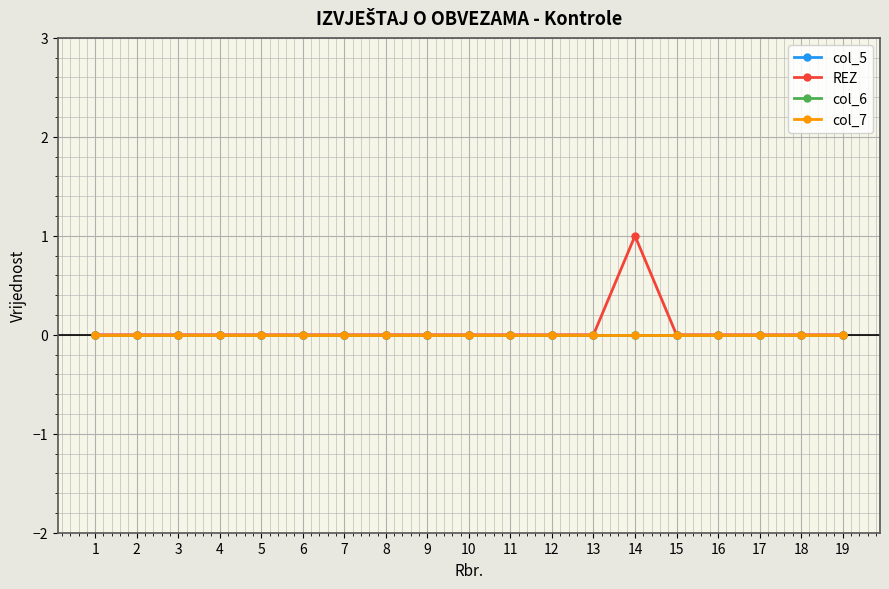

True or false: col_7 has more than 0 points higher than both neighbors.

False